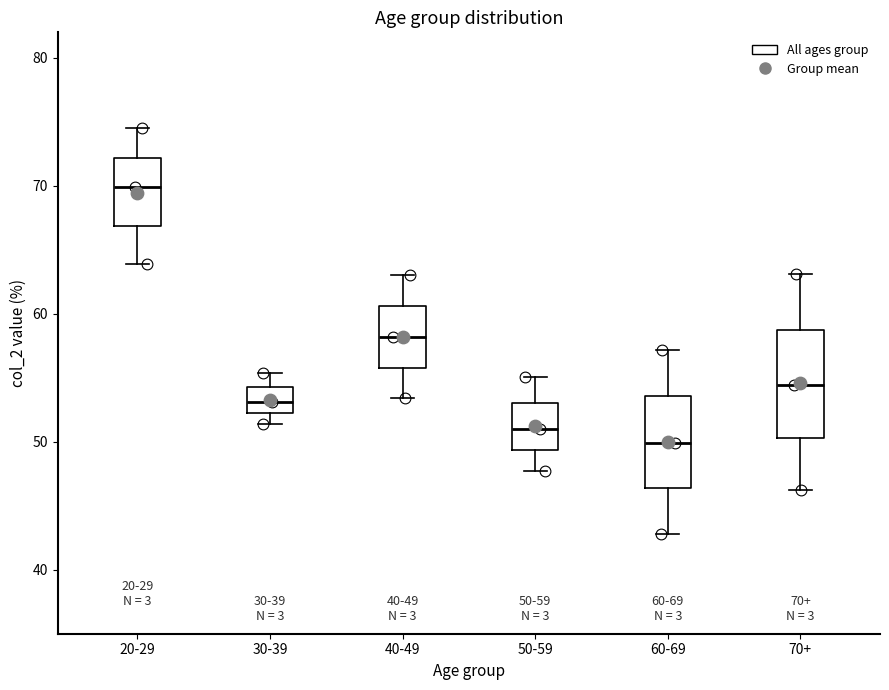

Which box is the tallest, from its lower edge to its upper edge?

70+